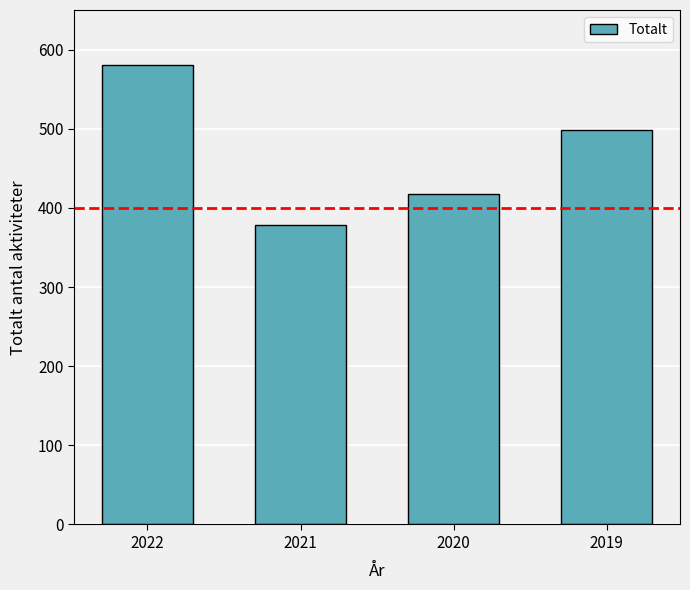

At which category does the chart reach its minimum across all series?

2021